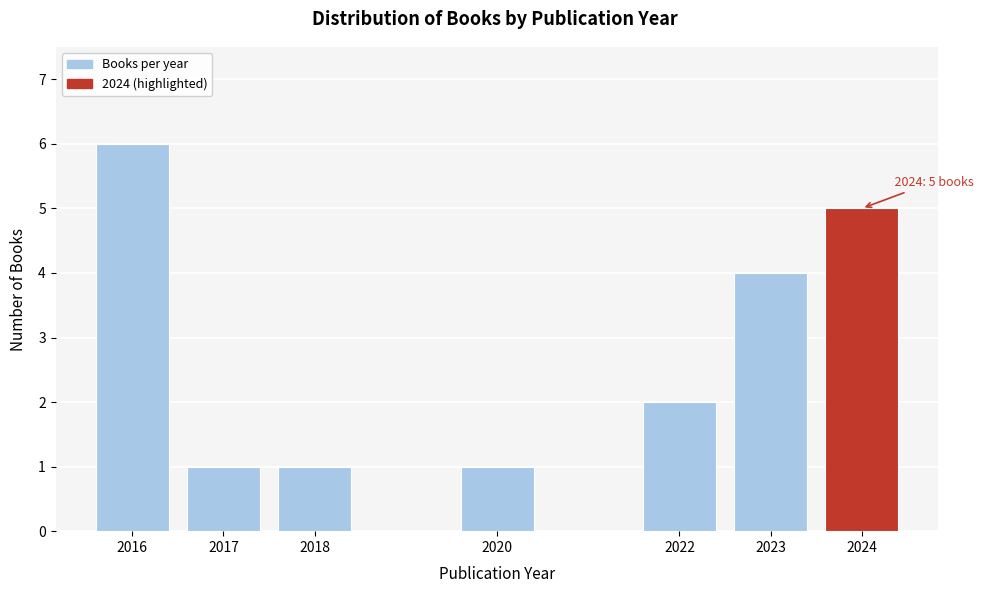

Reading left to right, list all the values displayed in this chart.

6	1	1	1	2	4	5